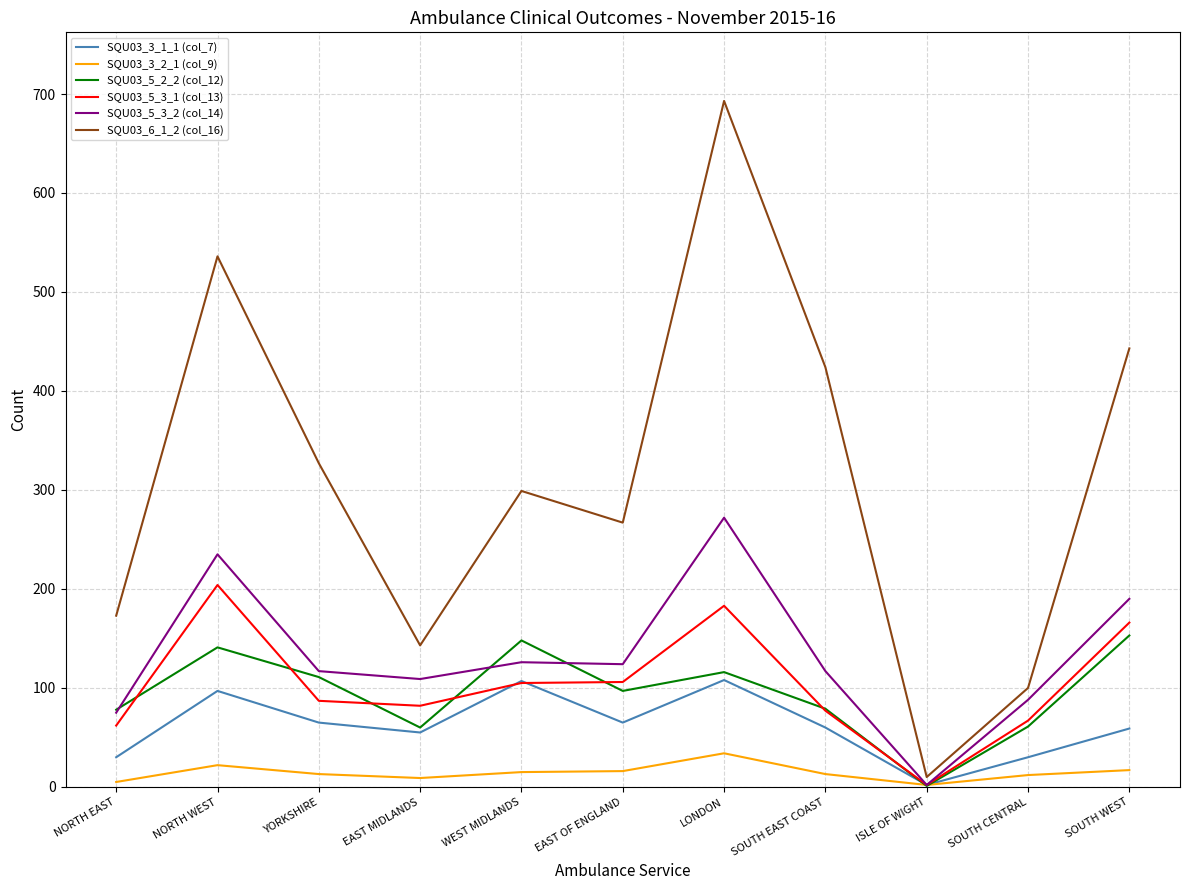

What is the greatest value displayed?

693